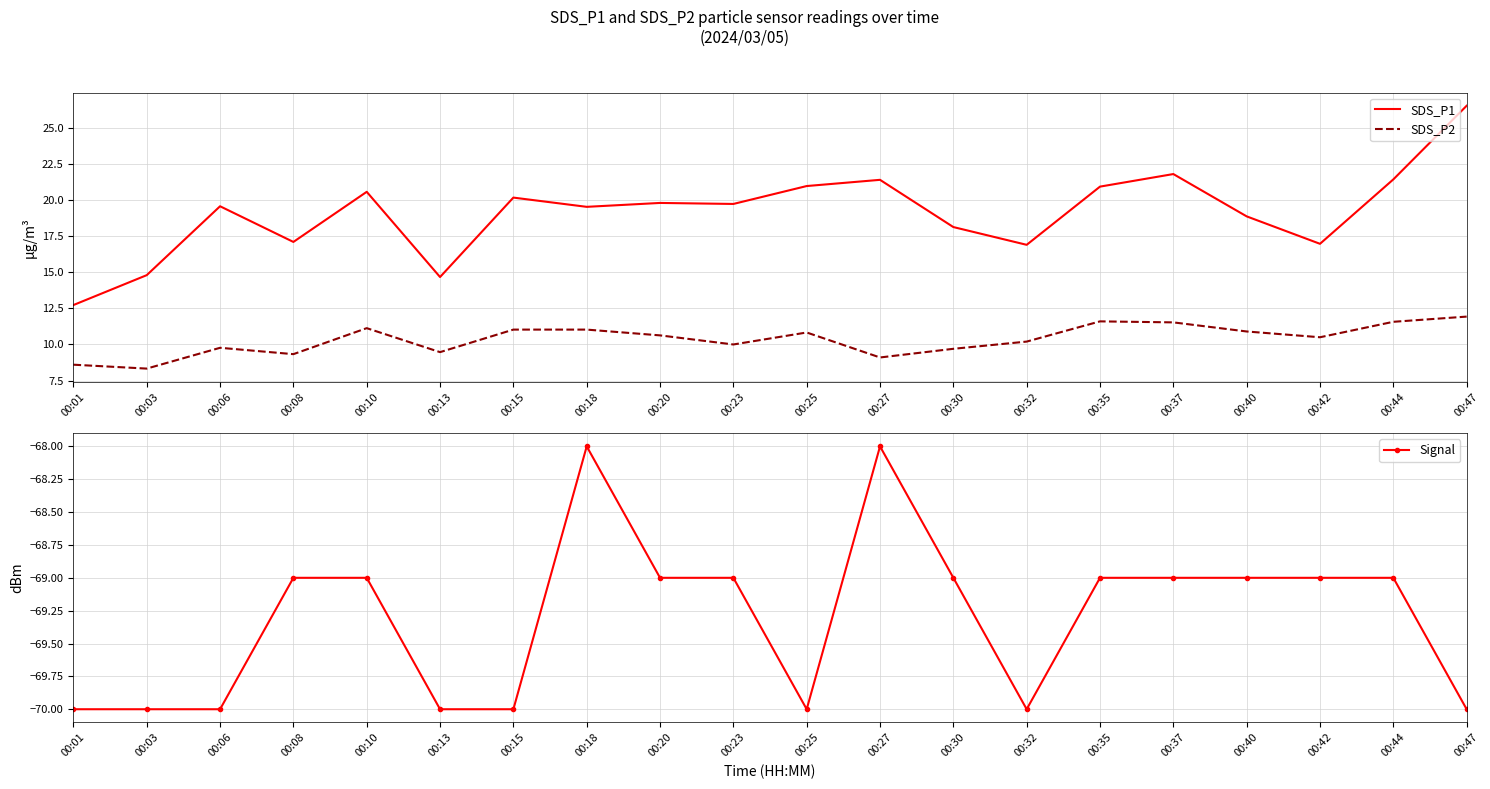

List the series in order of their peak value, highest first.

SDS_P1, SDS_P2, Signal